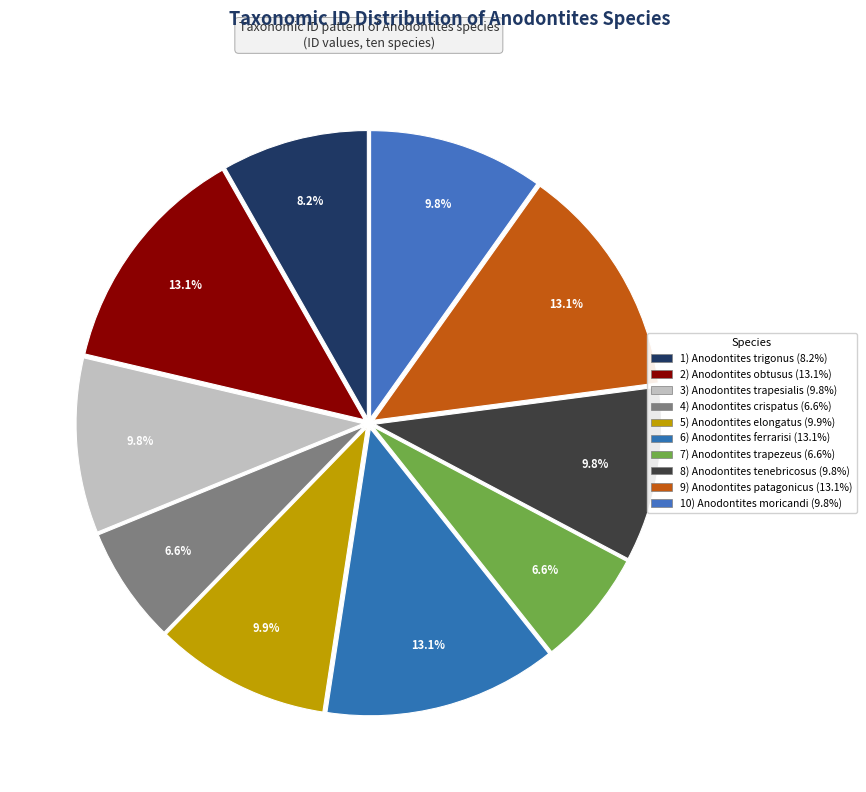

How many segments does this pie chart have?

10